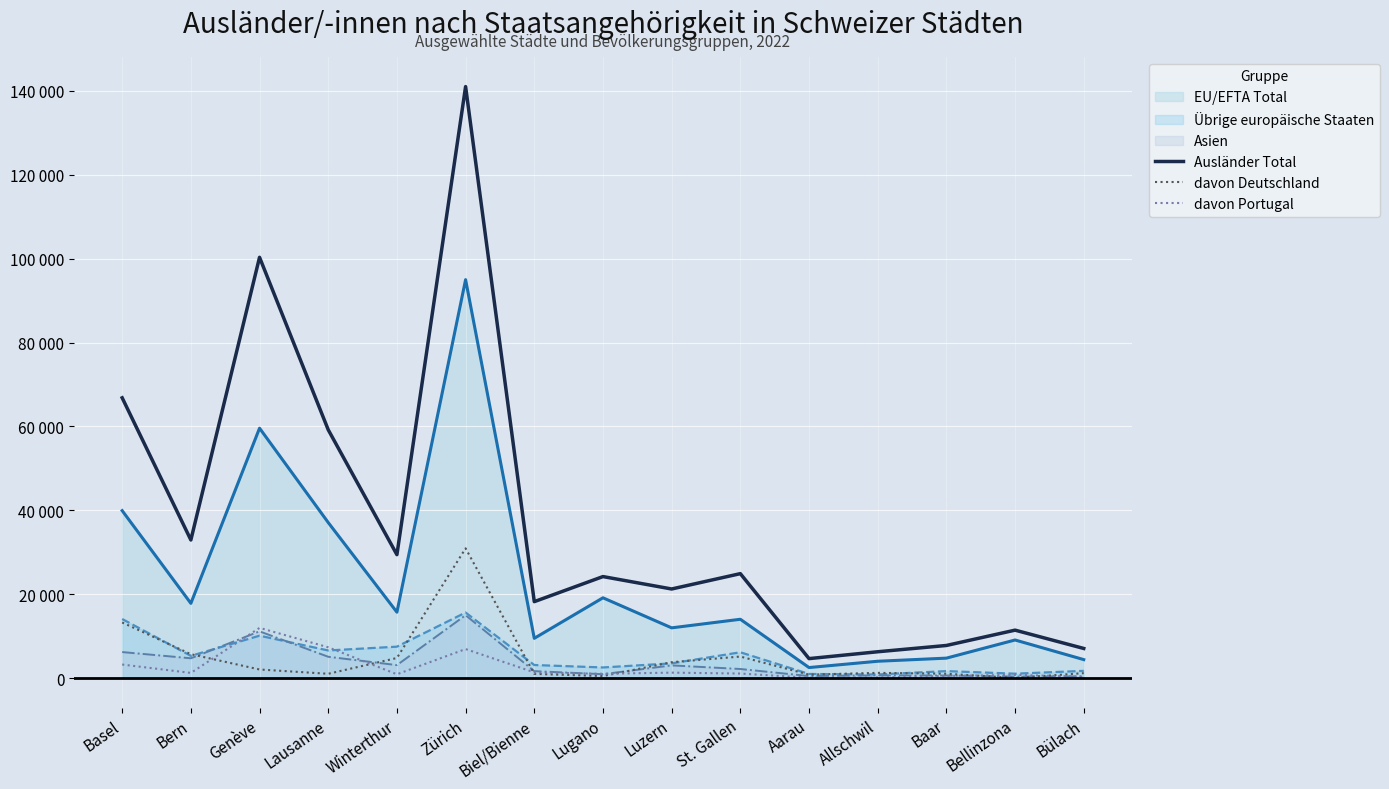

What is the lowest value of the Ausländer Total series?

4722